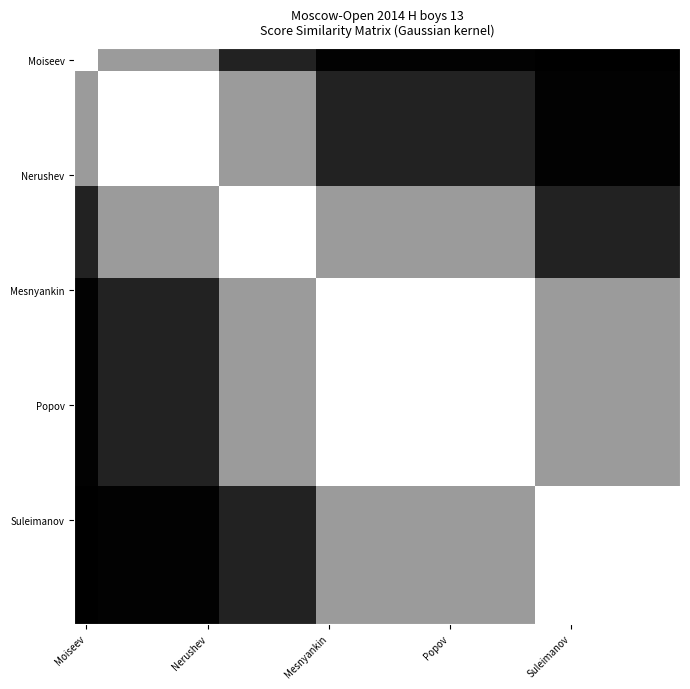

At which category does the chart reach its peak across all series?

Moiseev